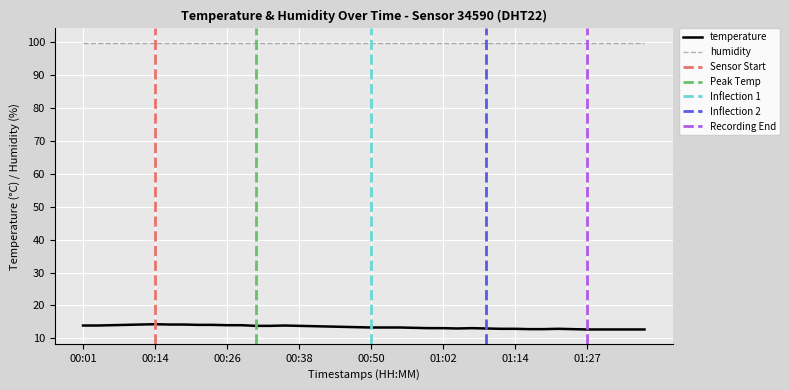

What value does the data have at 01:24?

12.8